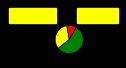

Count the number of slices in the pie.

3